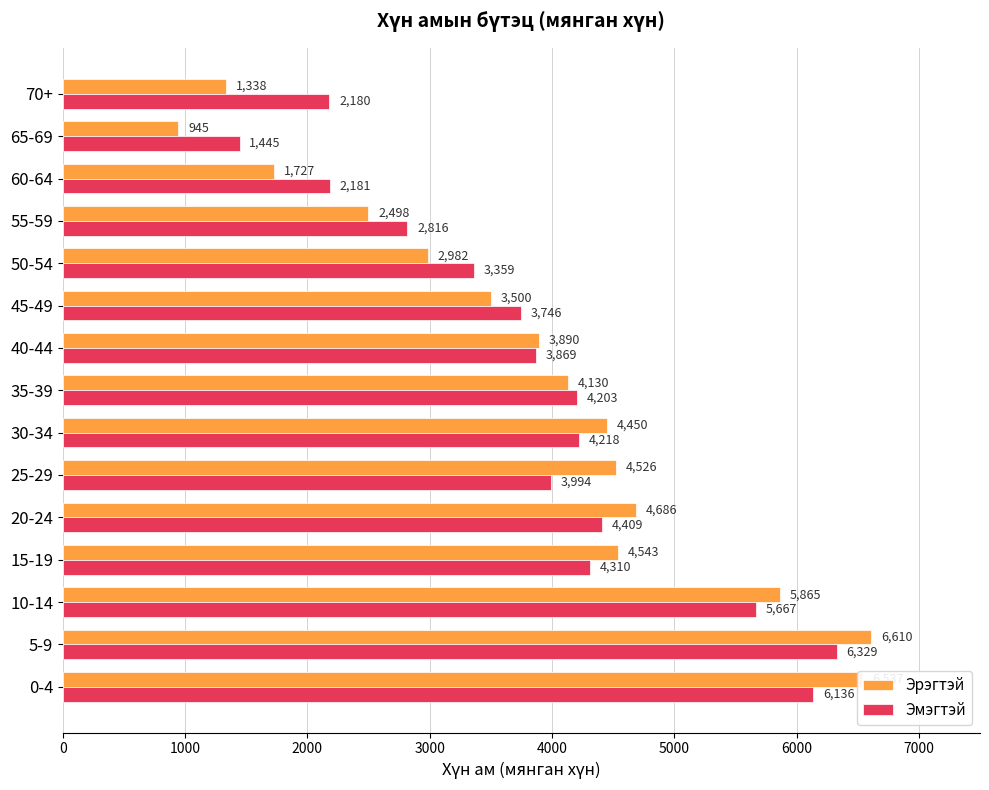

The value of Эмэгтэй at 10-14 is 8894. True or false?

False